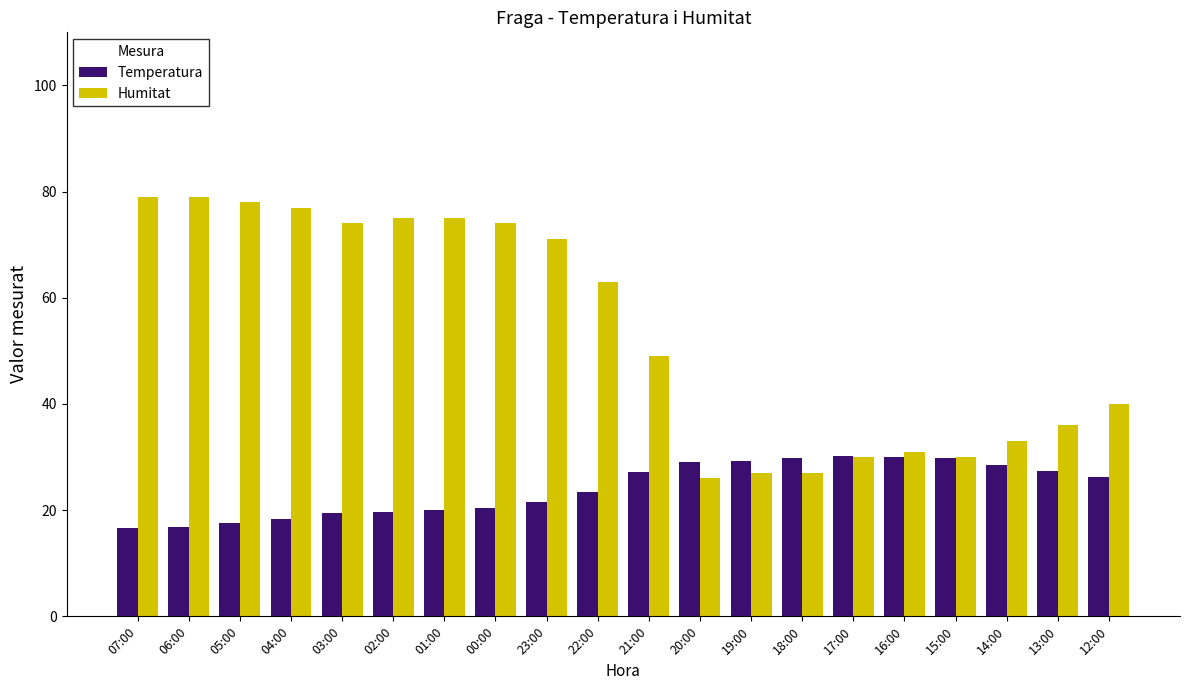

What is the smallest value displayed?

16.6